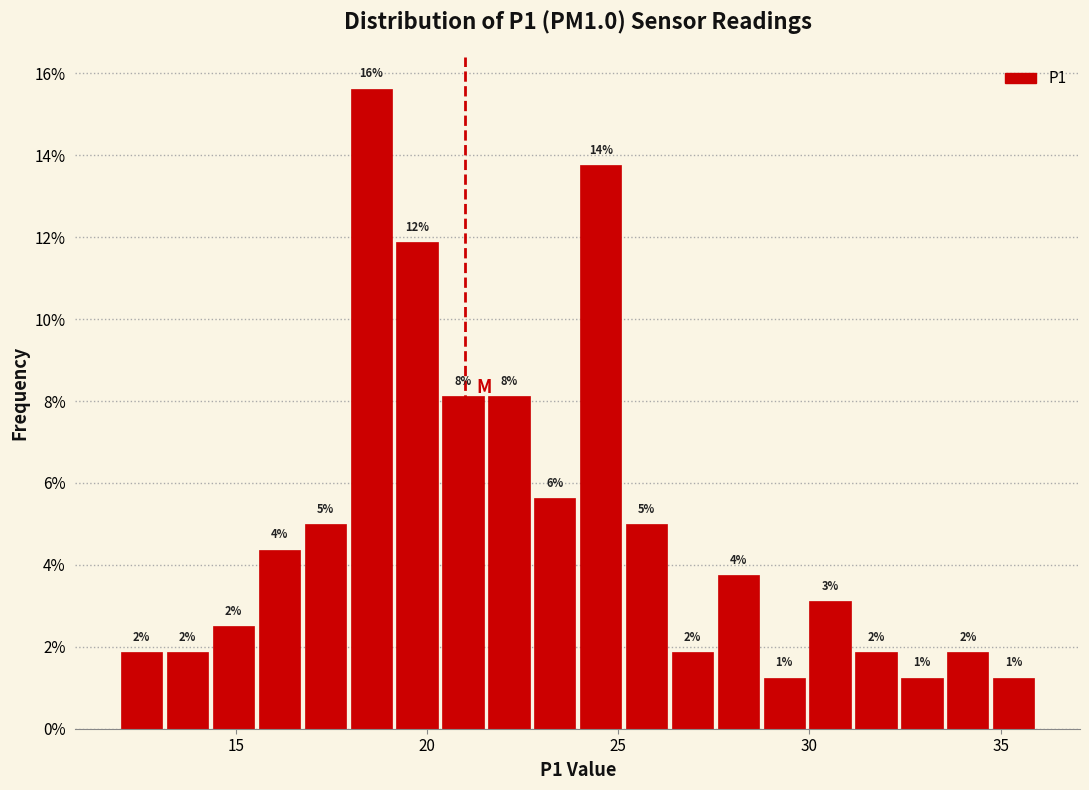

Around what value on the x-axis is the tallest bar? Give the approximate position of its centre, as read against the axis.

18.5